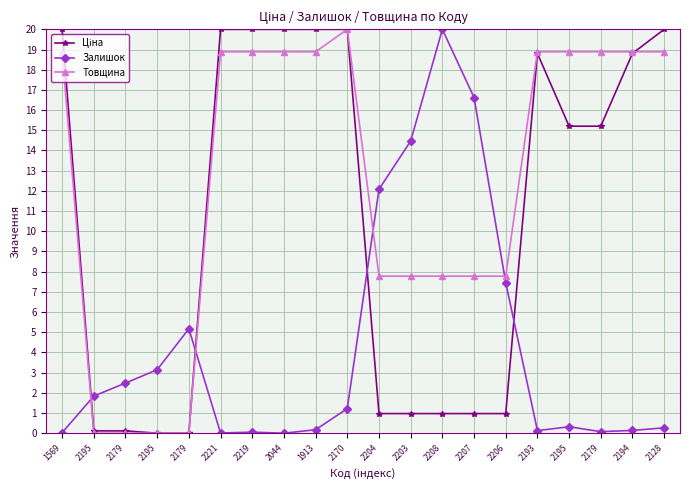

At which category is the sum across all series the highest?

2170